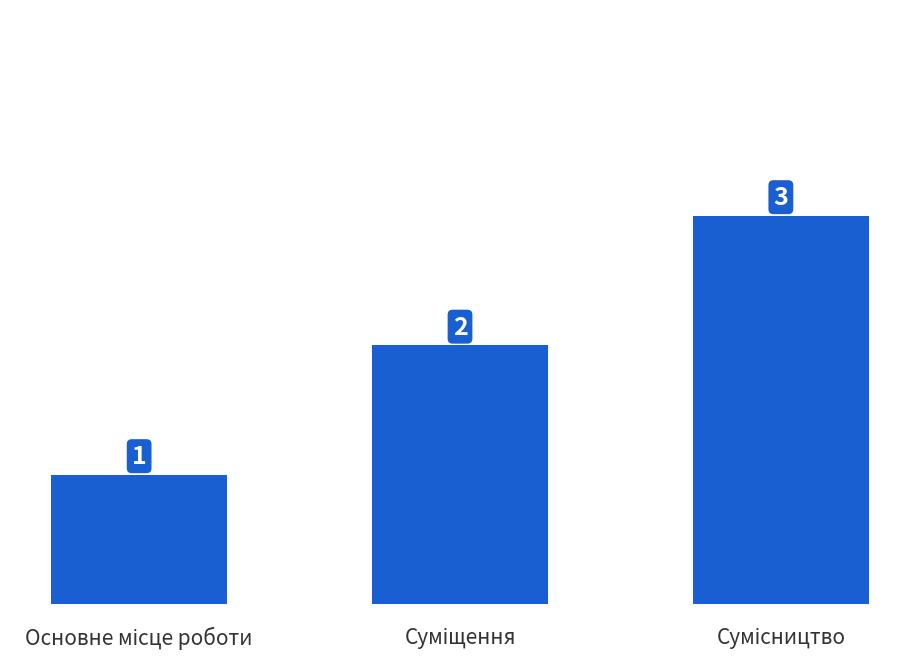

Count the values in the range 1 to 3.

3